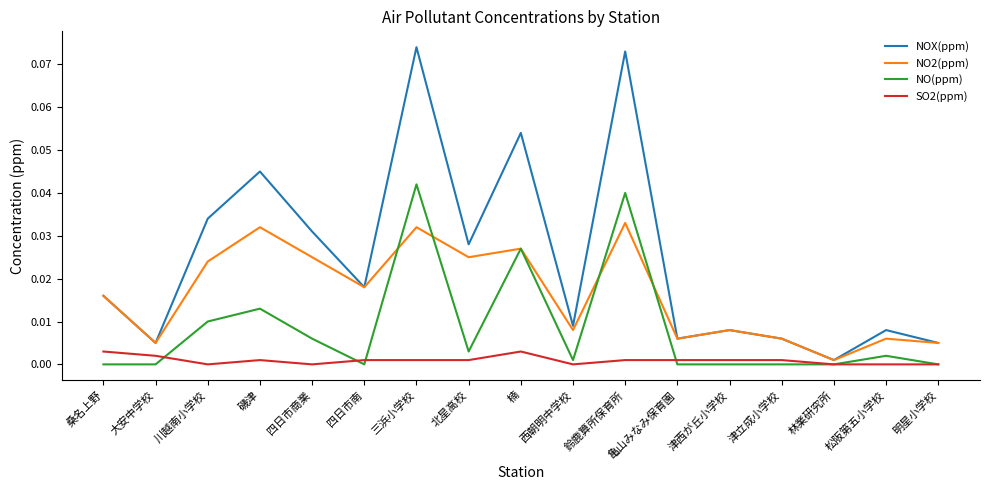

Which series has the widest spread of values?

NOX(ppm)